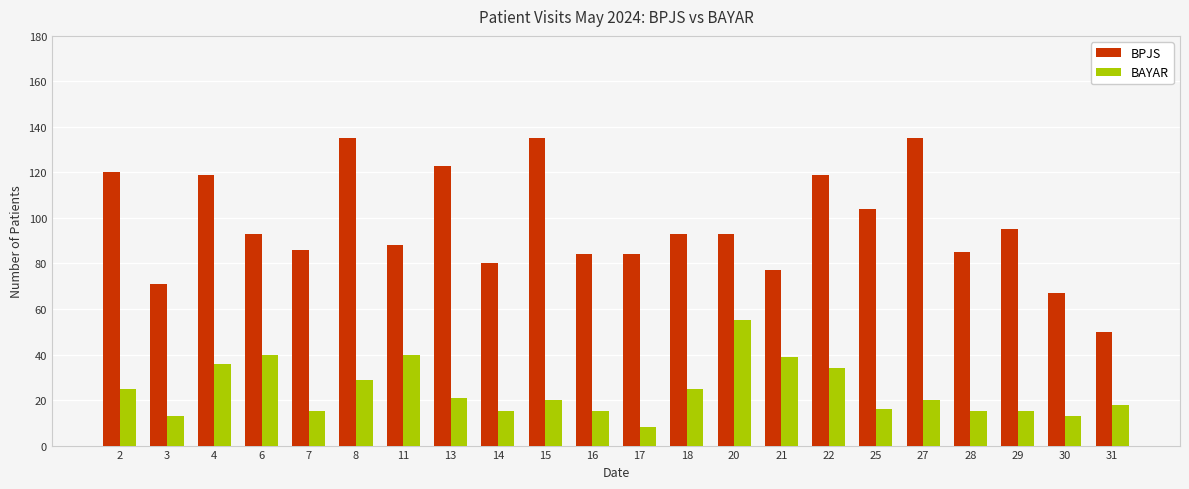

Which series has the largest range (max minus min)?

BPJS